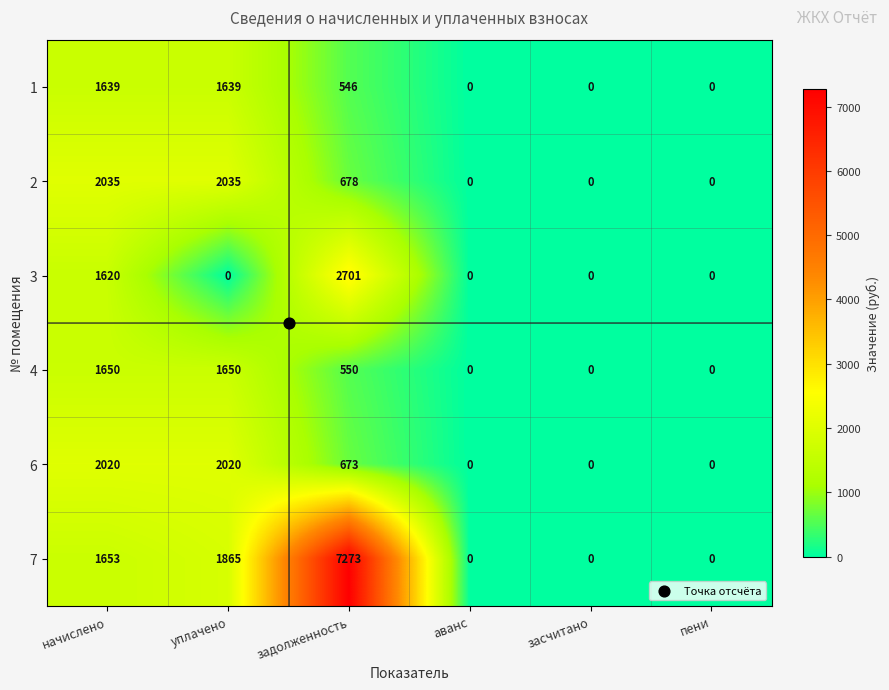

What is the average value of the 1 series?

637